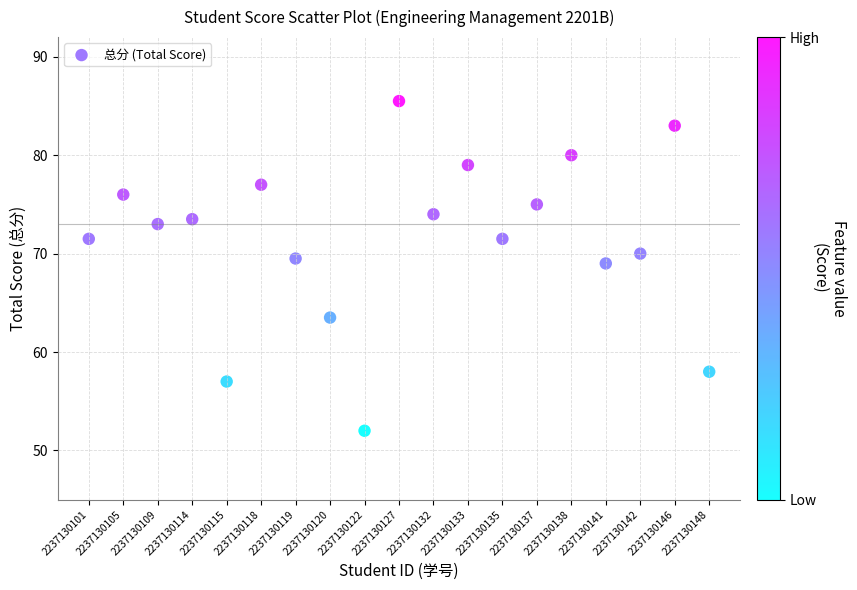

What Y value in the scatter plot is closest to 68?

69.0